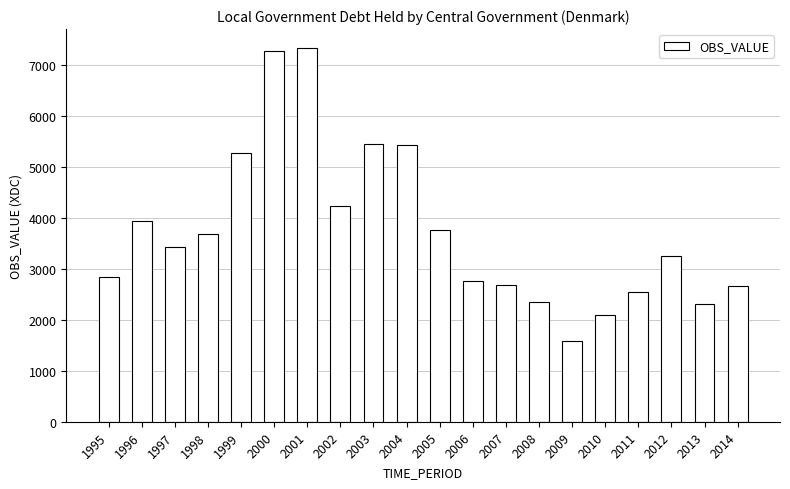

At which label is the value closest to 4452?

2002